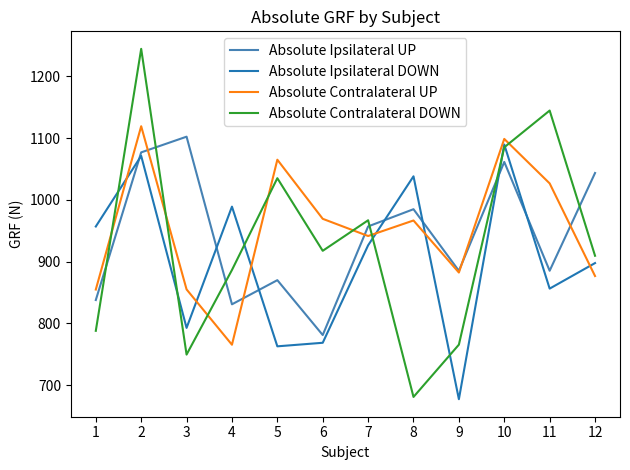

What is the minimum value for Absolute Contralateral DOWN?

680.7